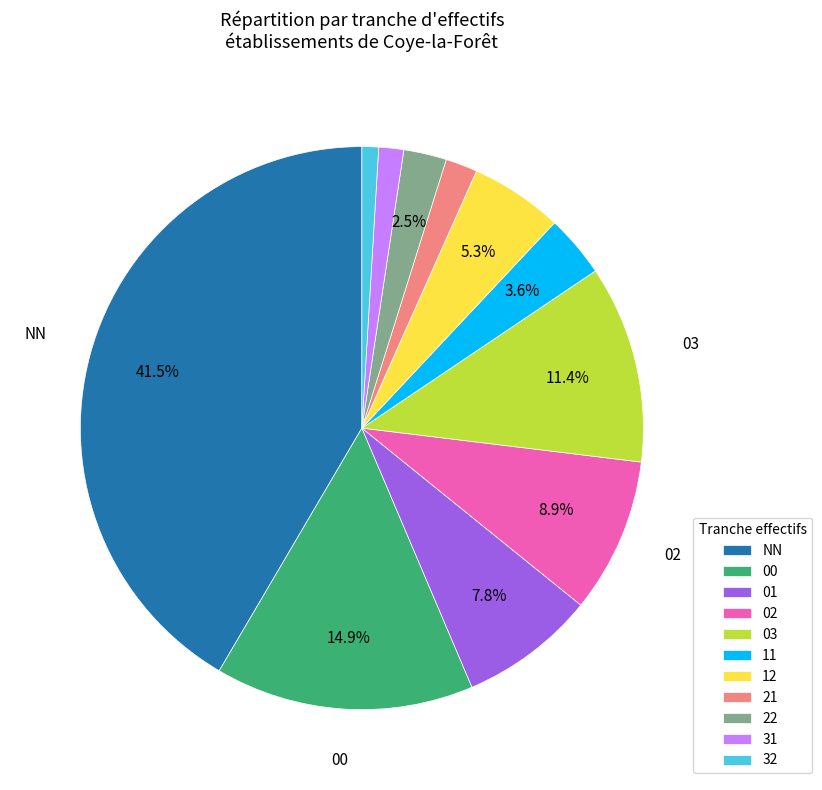

Between 22 and 11, which is larger?

11